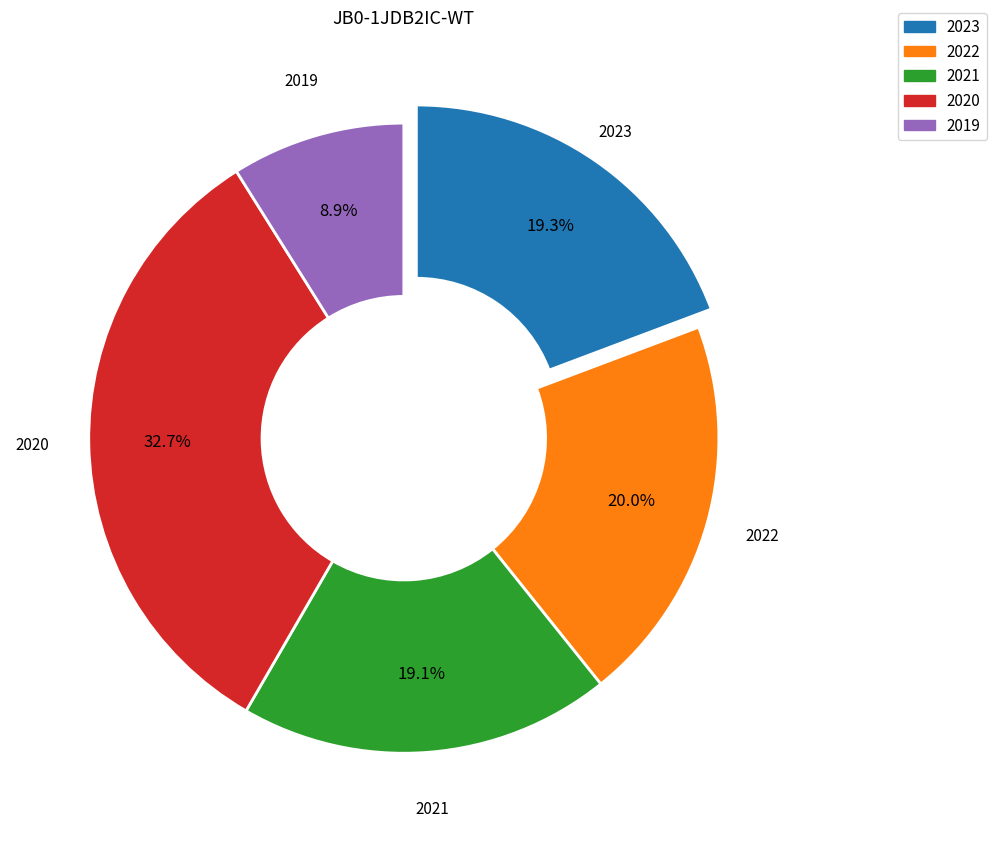

Is there any slice that represents more than half of the pie?

No